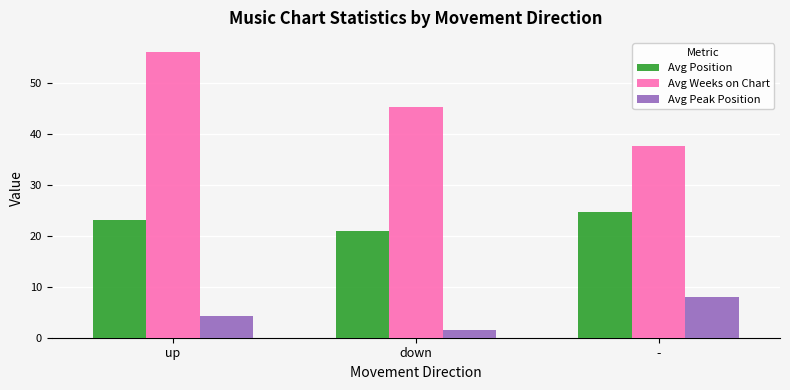

Does the chart contain any negative values?

No